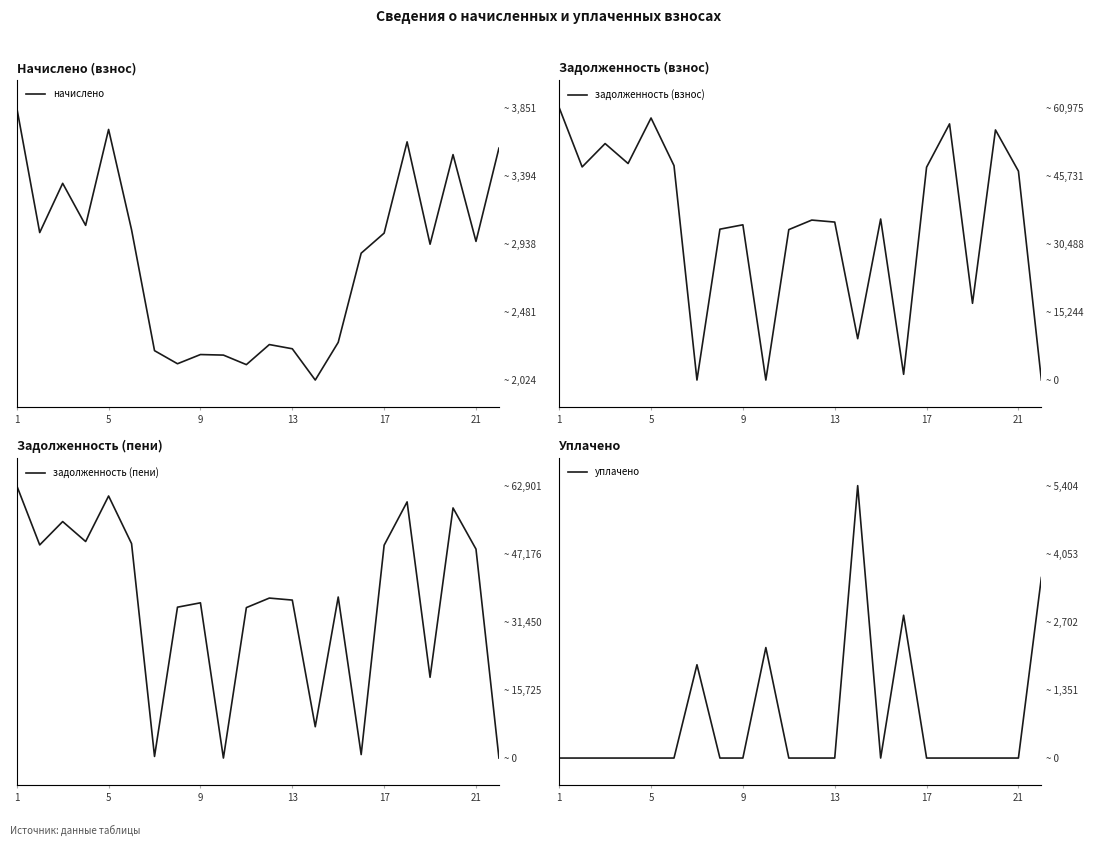

Rank the series by their maximum value, from lowest to highest.

начислено, уплачено, задолженность (взнос), задолженность (пени)